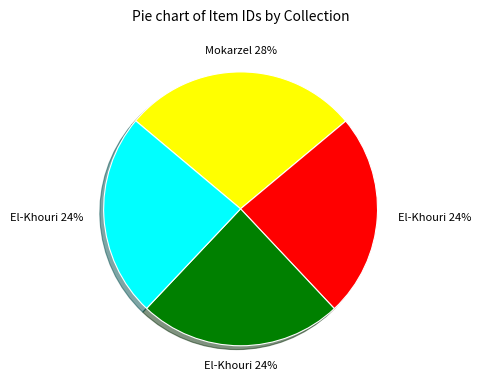

Does any single category account for the majority?

No